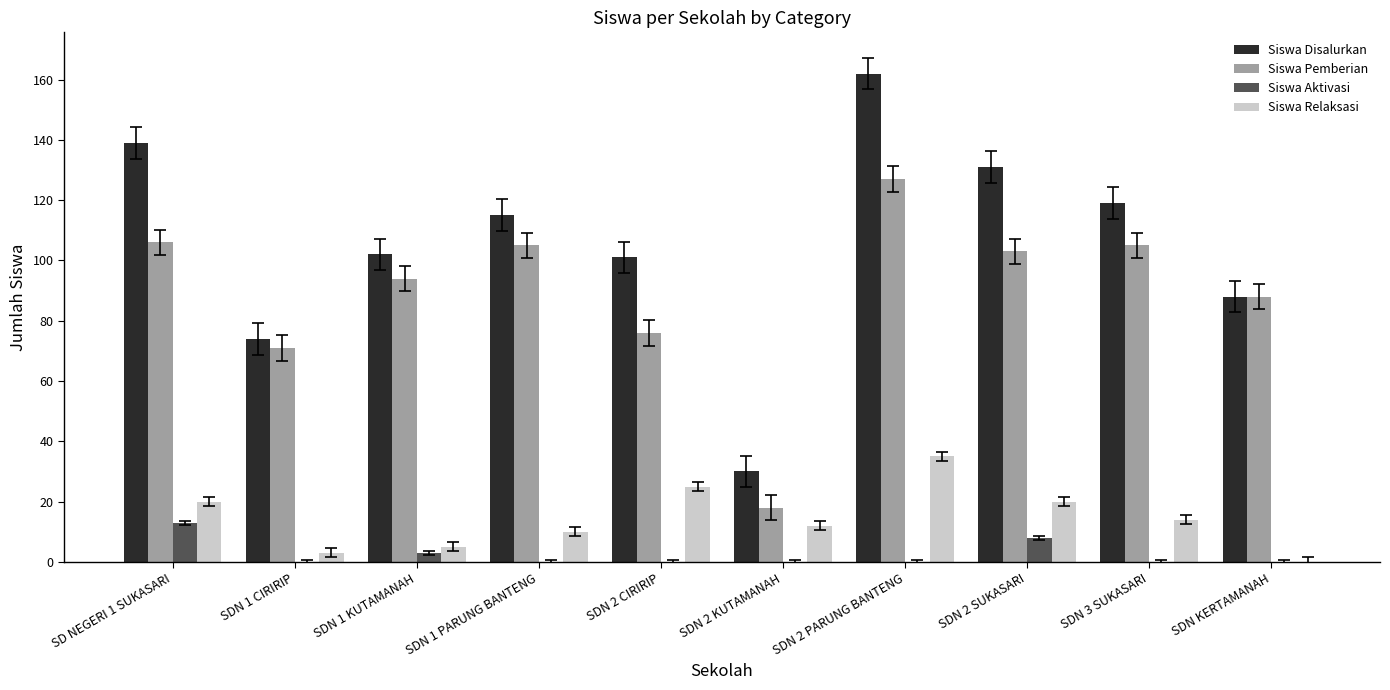

Which category has the highest value across all series?

SDN 2 PARUNG BANTENG